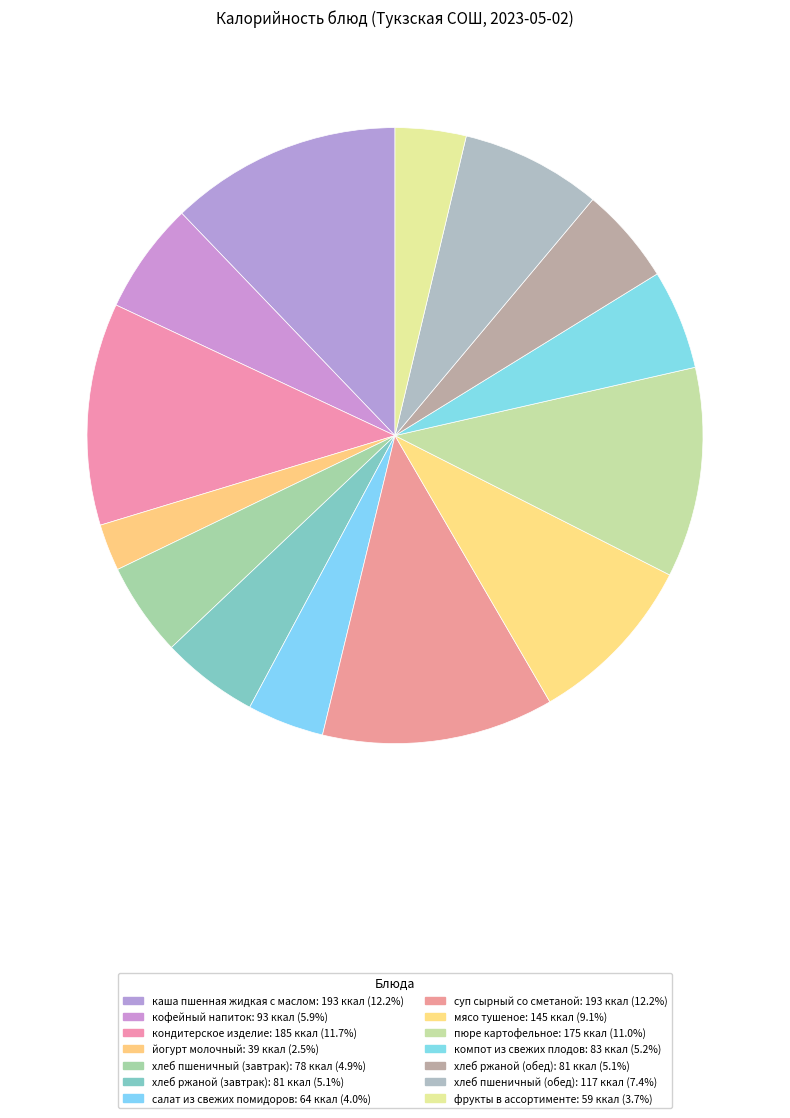

Is there a majority slice in this chart?

No